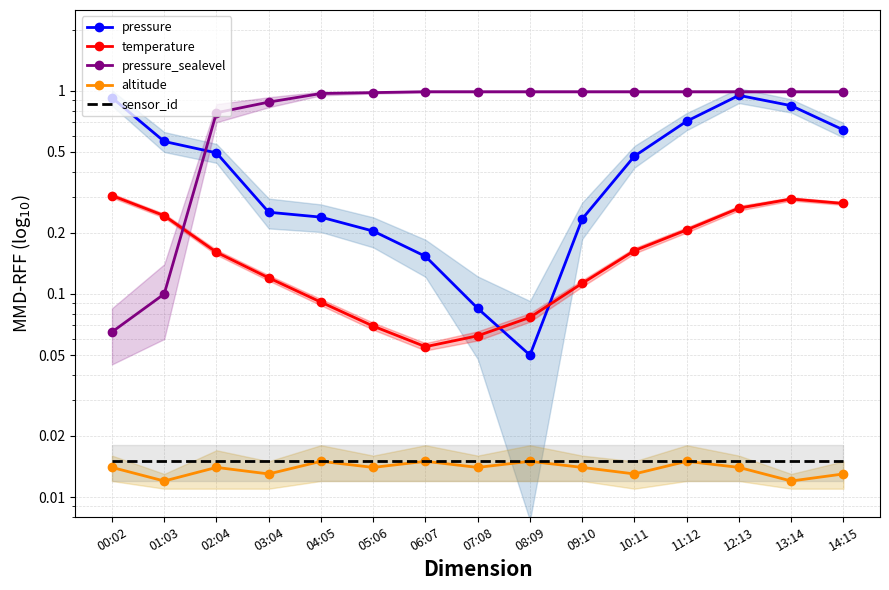

True or false: altitude has a value of 0.0 at 08:09.

True